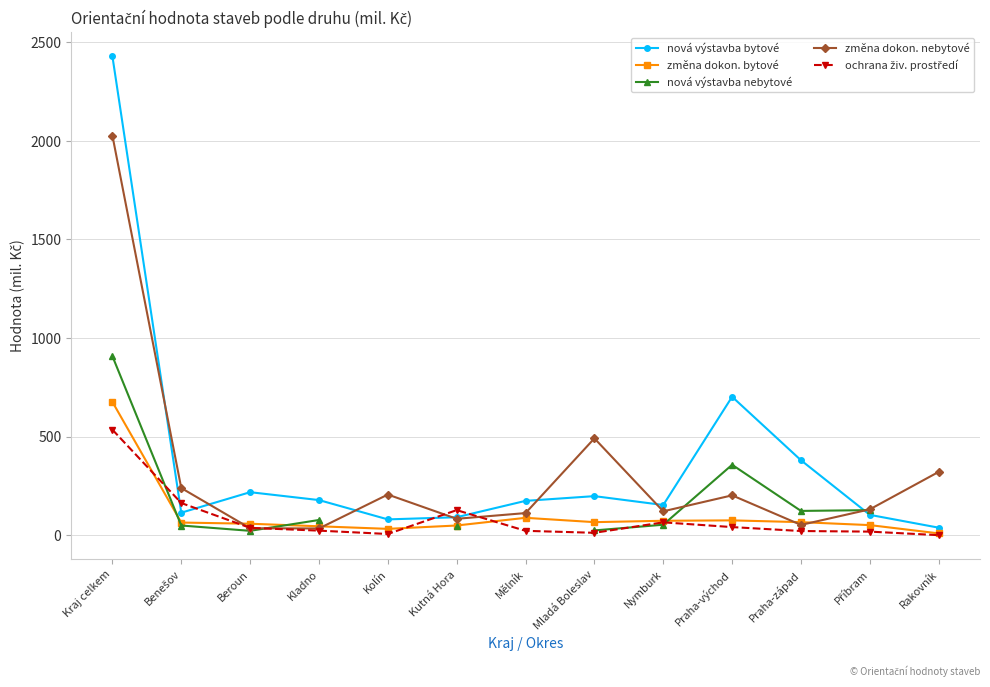

Which series has the widest spread of values?

nová výstavba bytové